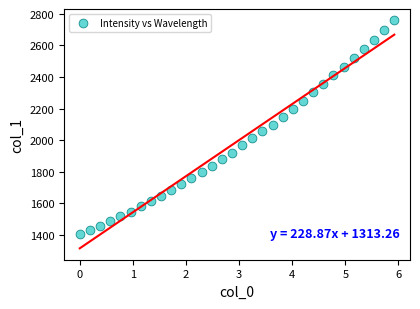

What is the range of X values (max minus min)?

5.9